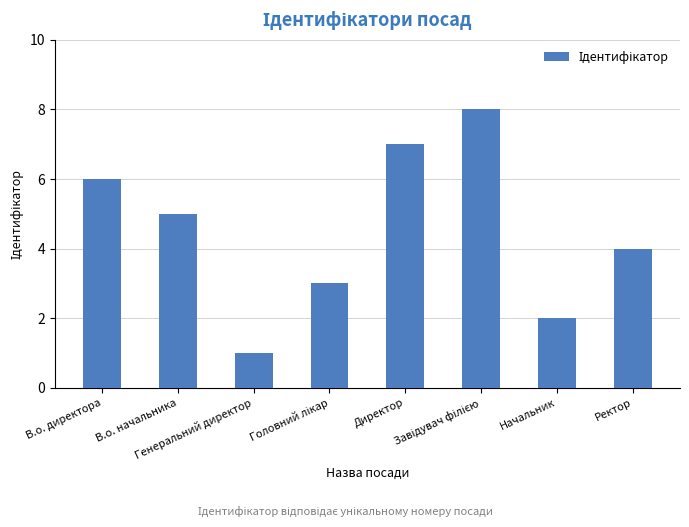

What is the difference between the maximum and minimum values?

7